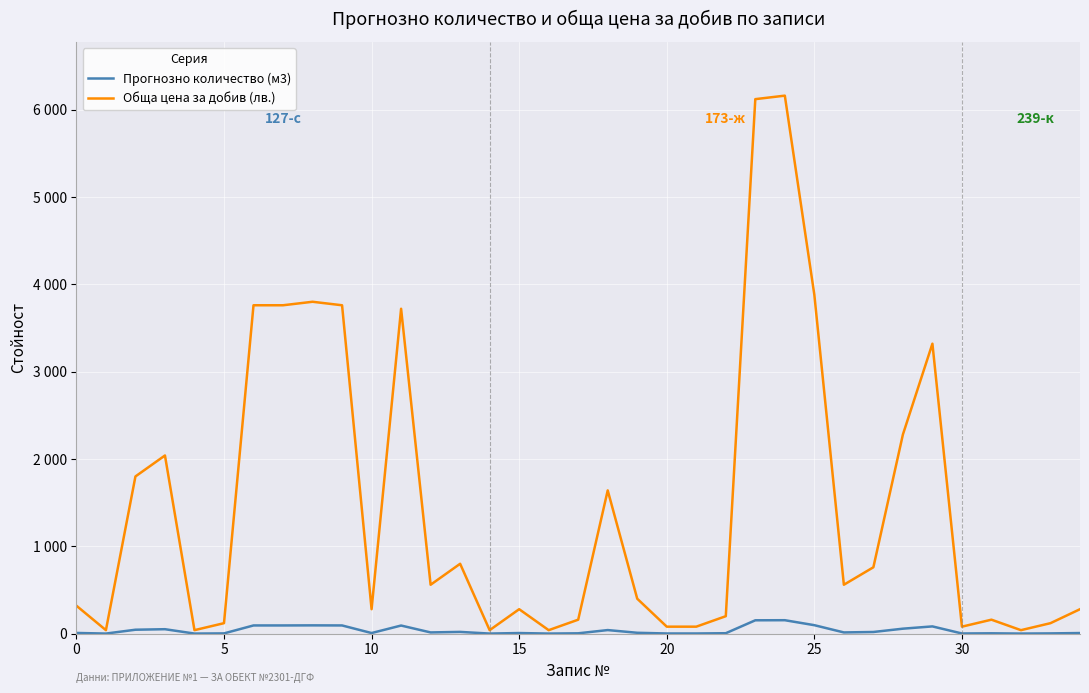

Rank the series by their maximum value, from lowest to highest.

Прогнозно количество (м3), Обща цена за добив (лв.)